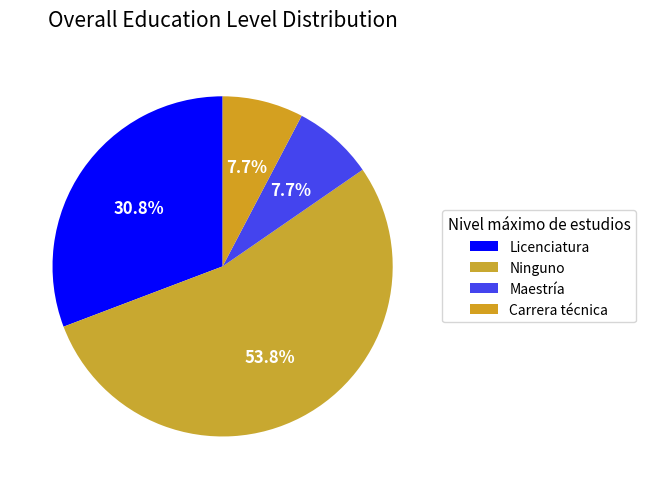

Is it true that Licenciatura is 23% of the pie?

False